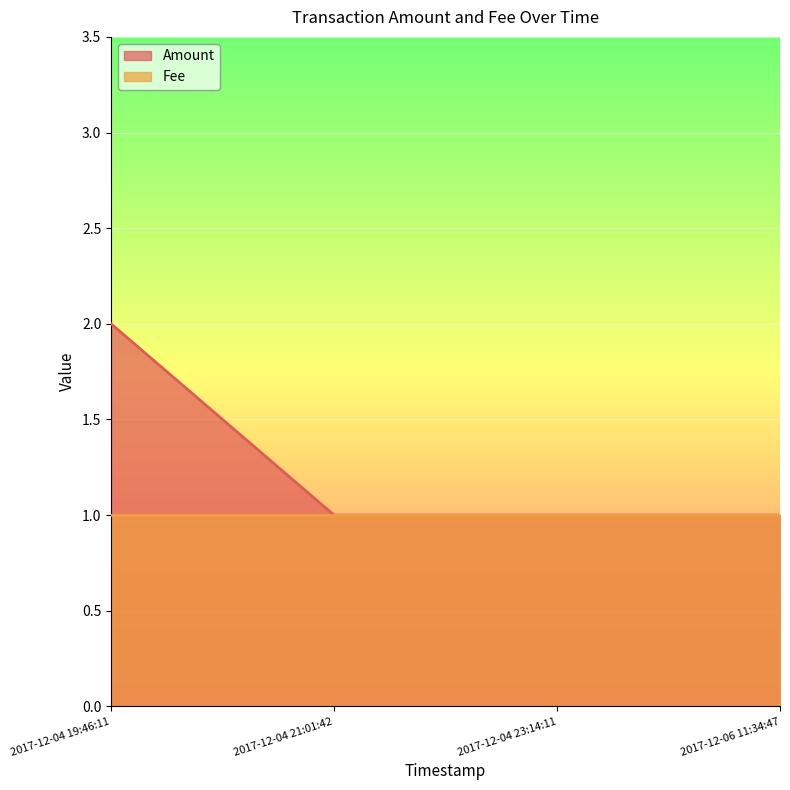

Which label corresponds to the largest value in the chart?

2017-12-04 19:46:11